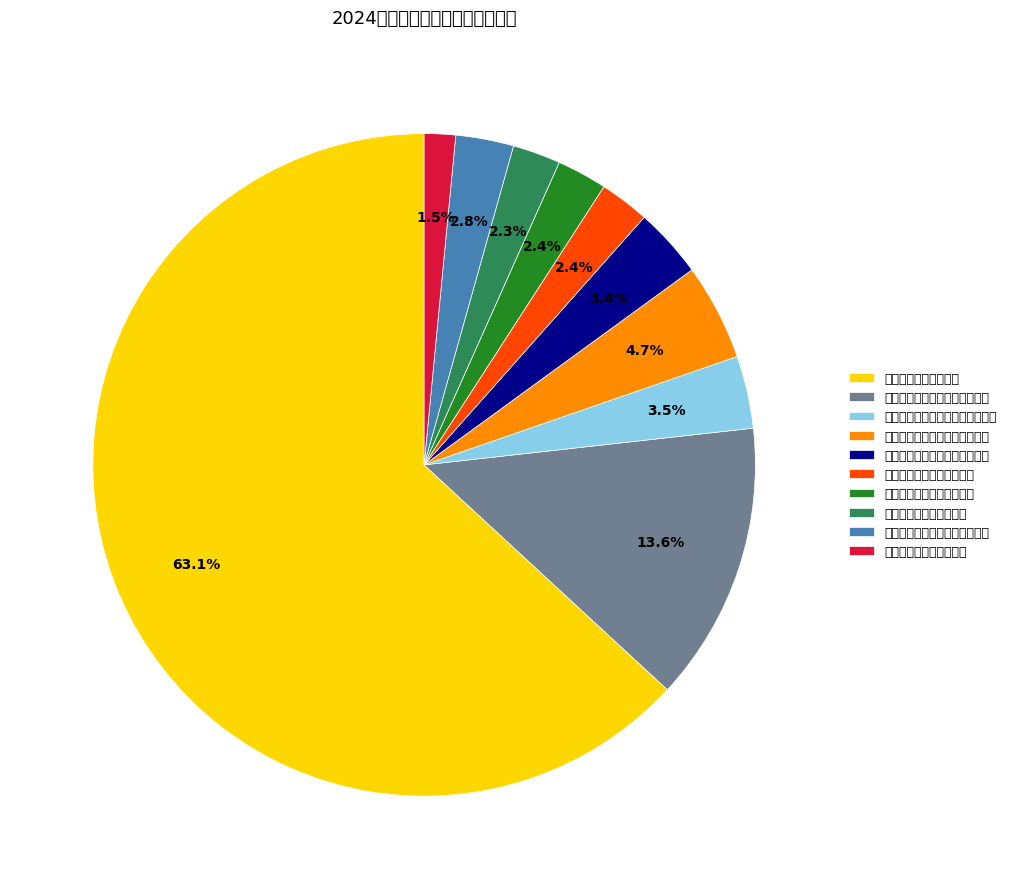

Is the sum of 勐海县打洛镇财政与统计服务中心 and 勐海县打洛镇社会事业服务中心 greater than half?

No